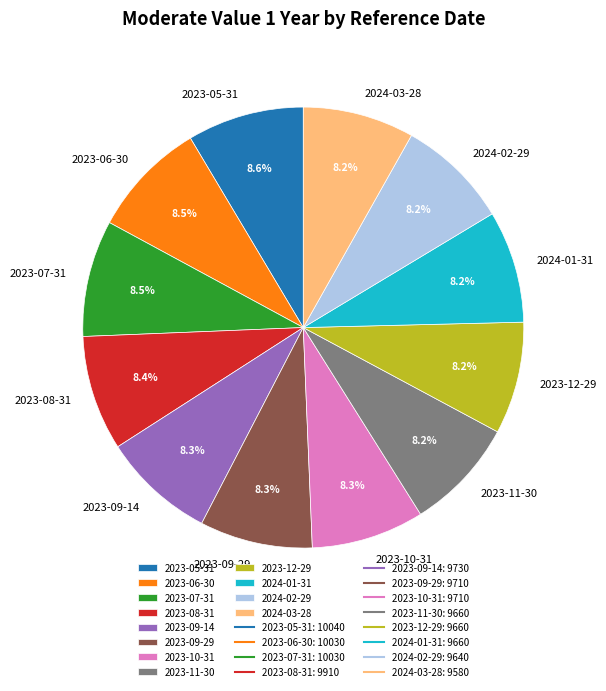

Is it true that 2023-10-31 is 21% of the pie?

False